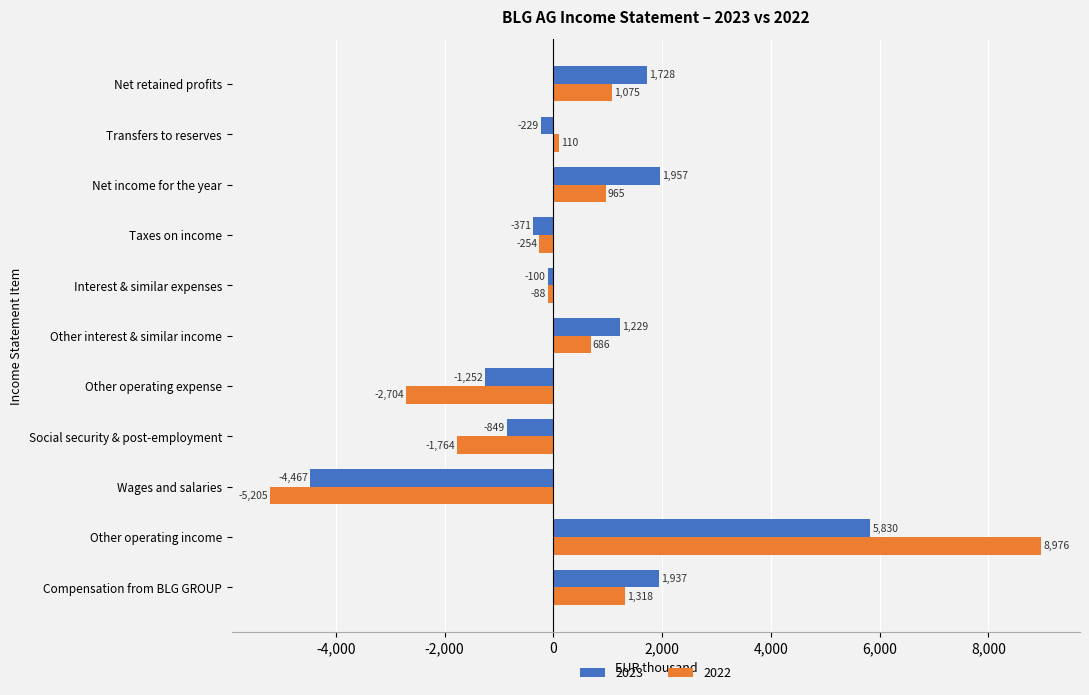

Rank the series by their average value, from highest to lowest.

2023, 2022